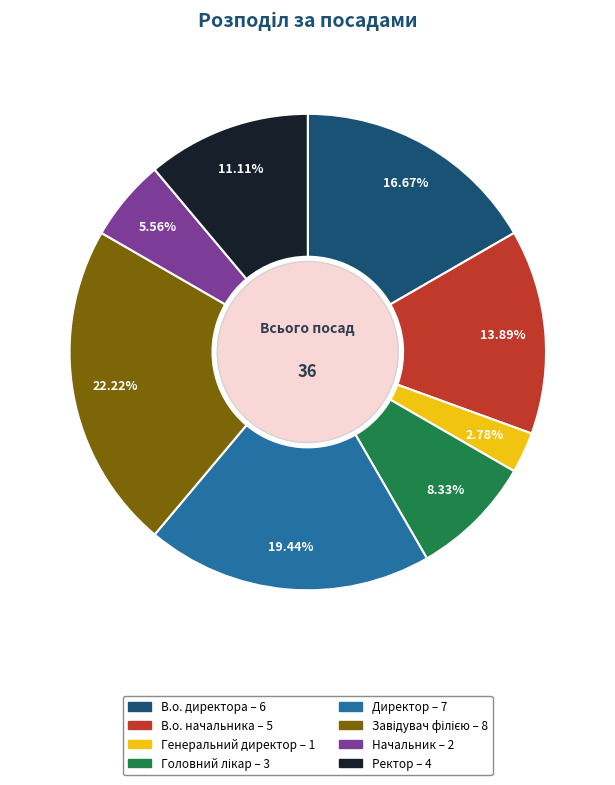

True or false: Директор accounts for 19% of the total.

True